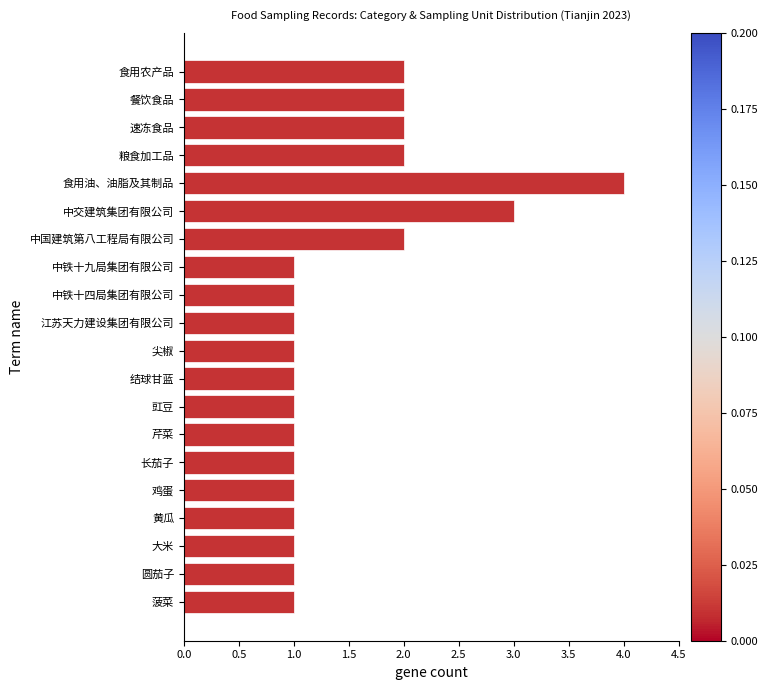

What is the label of the 5th bar from the top?

食用油、油脂及其制品